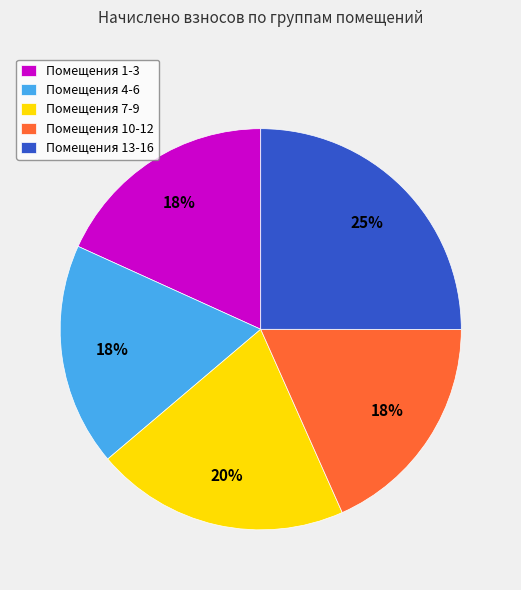

How many segments does this pie chart have?

5